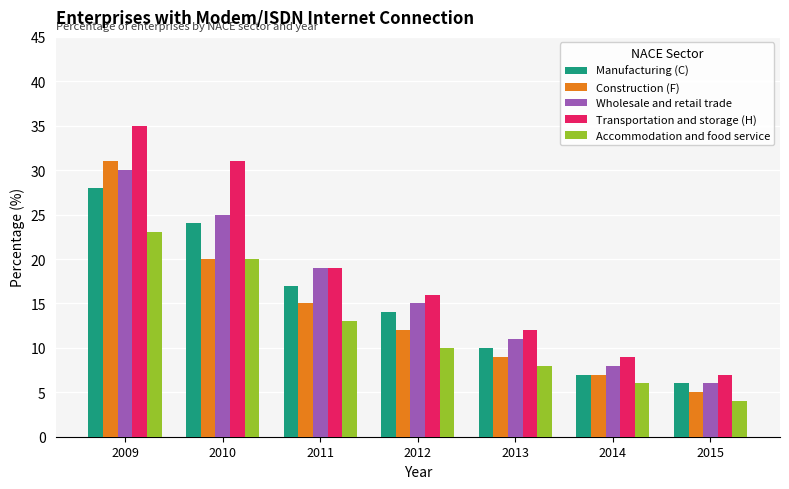

What is the value of the Transportation and storage (H) bar at the 2nd from the left?

31